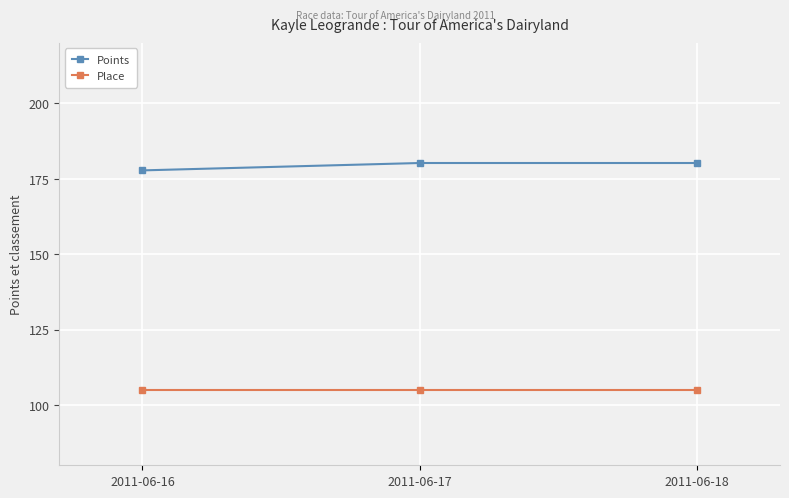

What value does the Place series have at 2011-06-16?

105.0